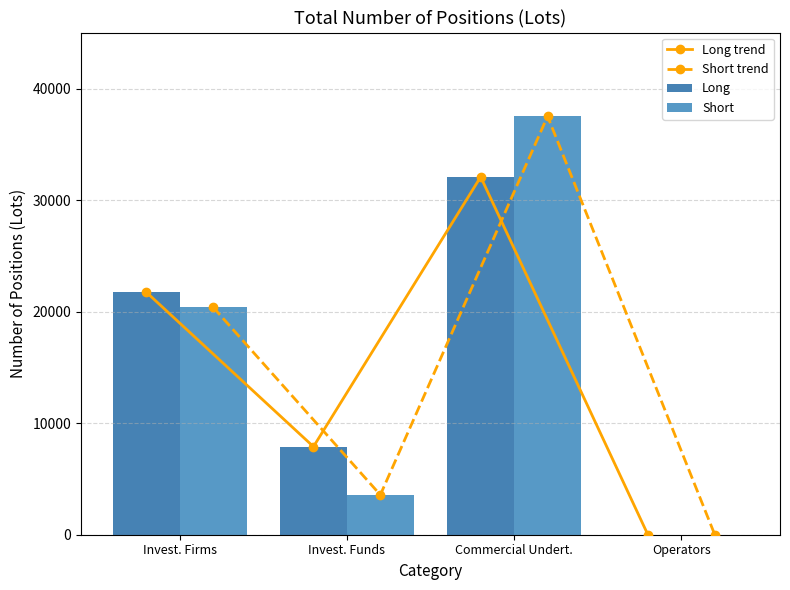

Is the value of Short at Commercial Undert. greater than the value of Long at Invest. Funds?

Yes